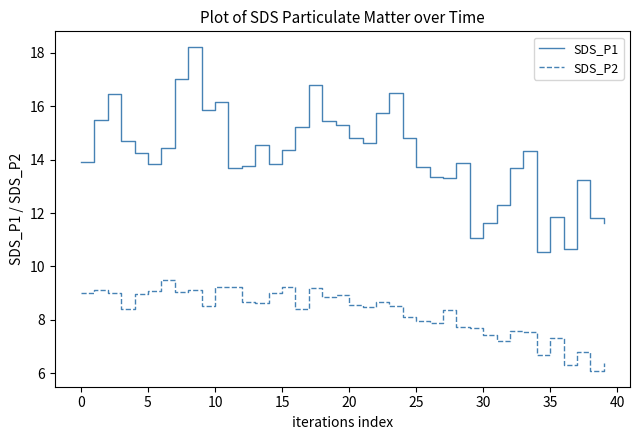

What is the difference between the maximum and minimum values in the SDS_P2 series?

3.4